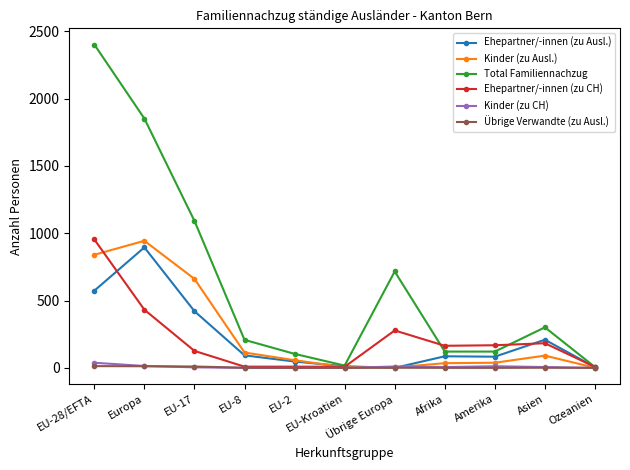

What is the approximate value of Ehepartner/-innen (zu Ausl.) at Asien?

209